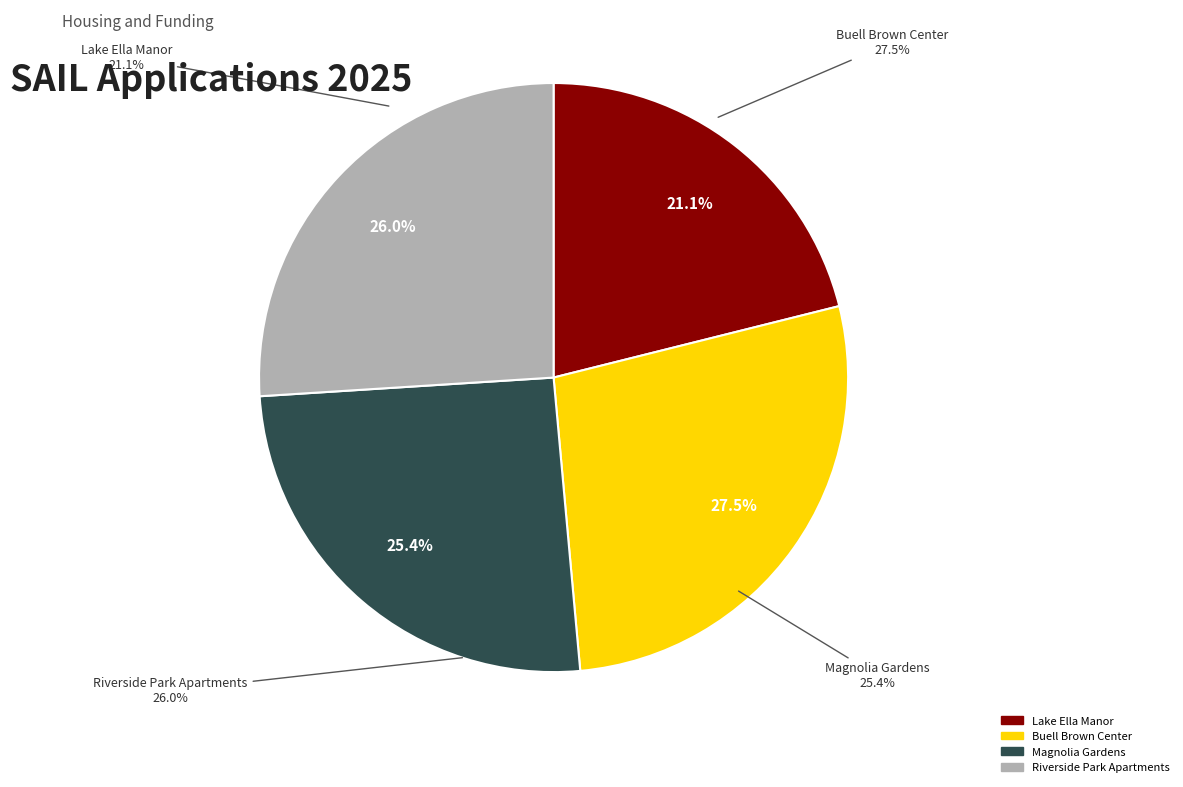

Which has a higher value, 2025-290BS
Buell Brown Center or 2025-291BS
Magnolia Gardens?

2025-290BS
Buell Brown Center